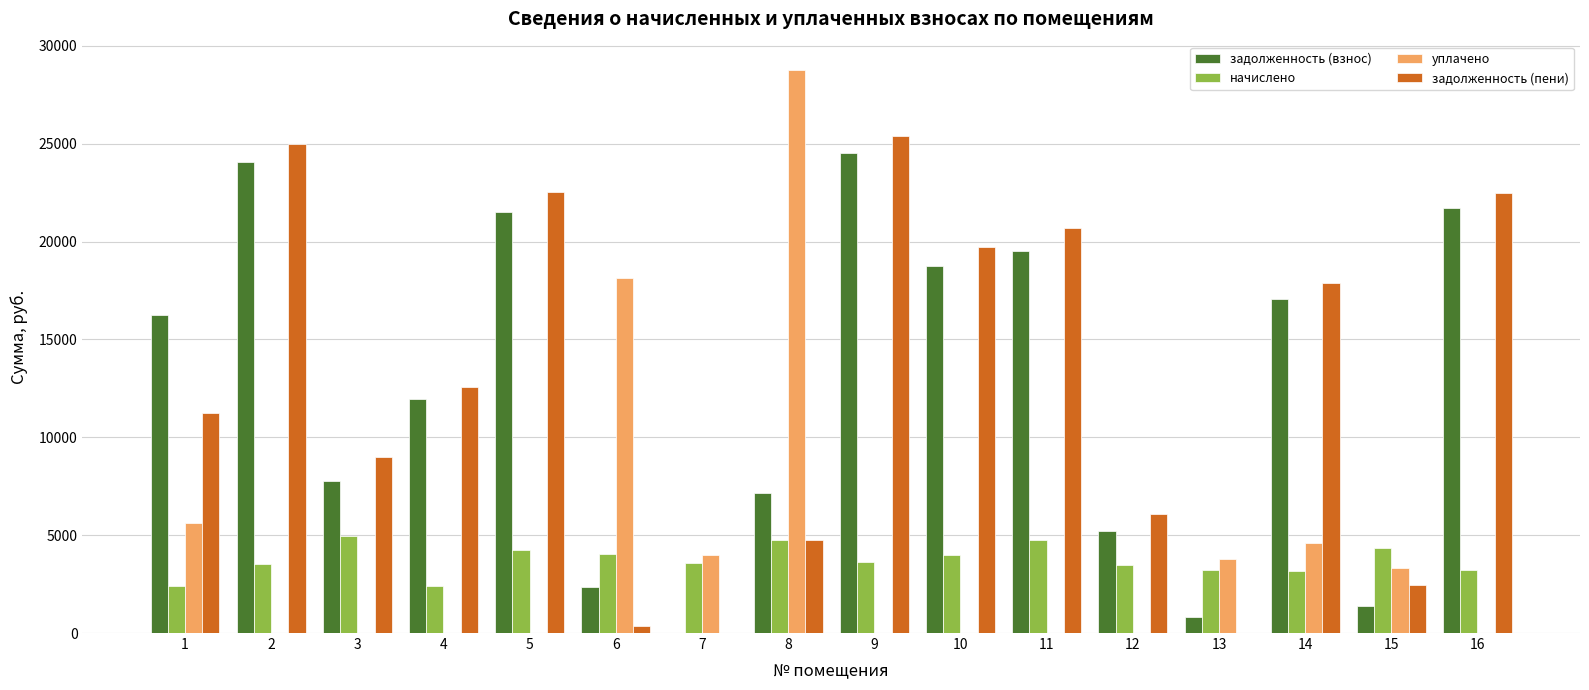

What is the average value of the уплачено series?

4263.2